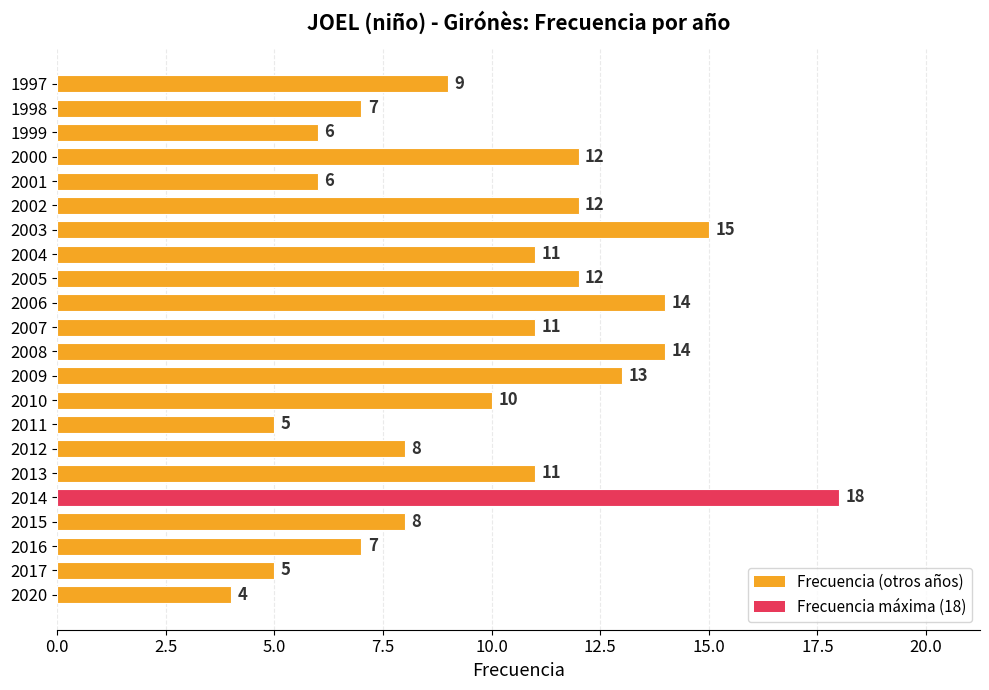

Read the value at 2006, to the nearest 10.

10